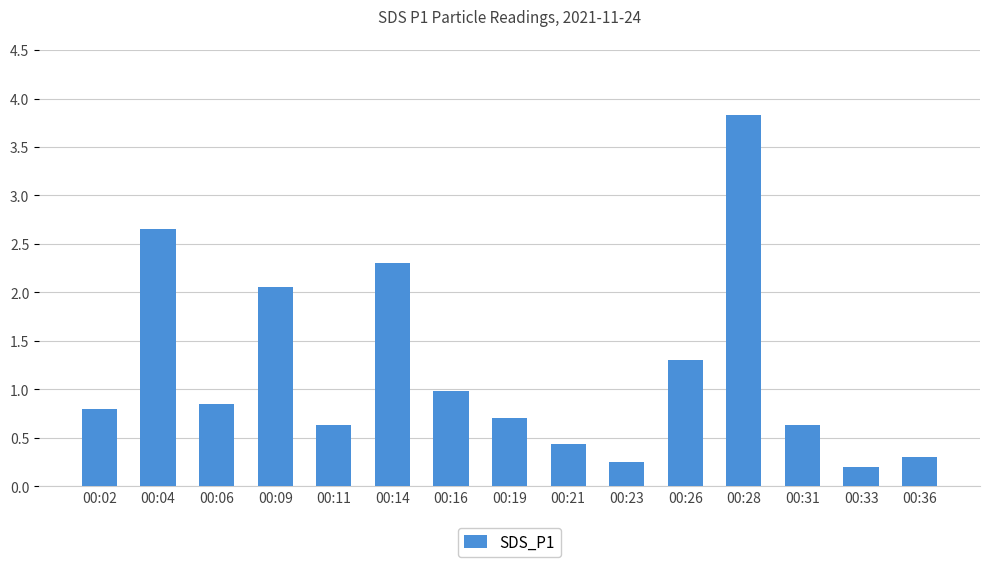

What is the greatest value displayed?

3.8